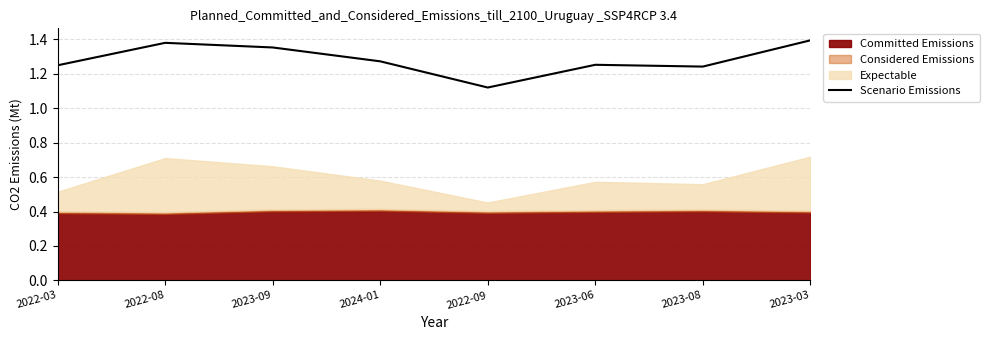

Which has a higher value, 2023-03 or 2022-08?

2023-03